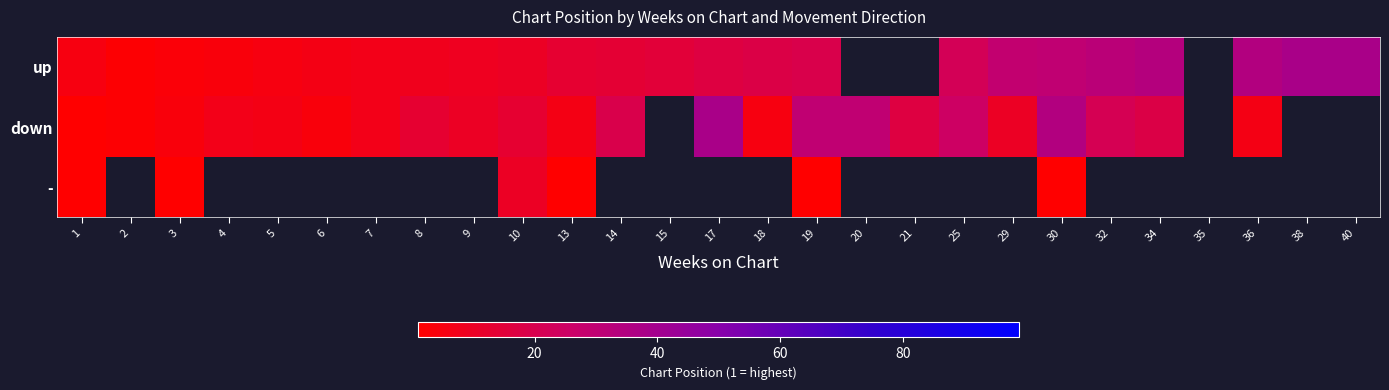

At which label does down first exceed 13?

14